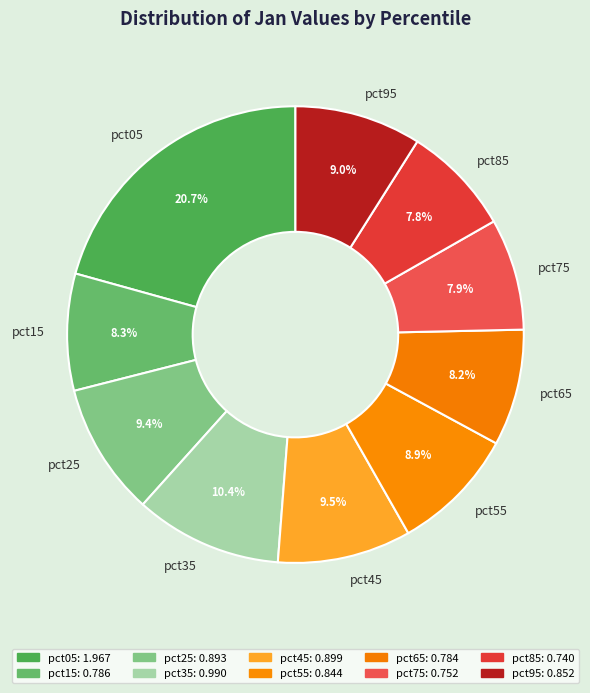

To the nearest percent, what is the difference between the largest and smallest slice percentages?

13%